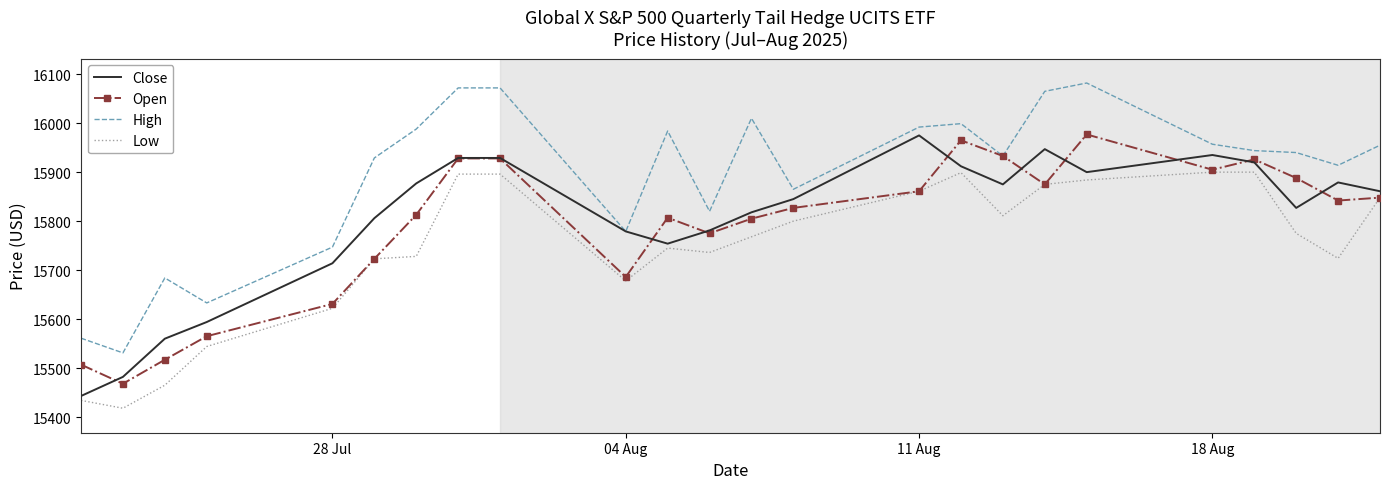

Which series has the largest total across all categories?

High